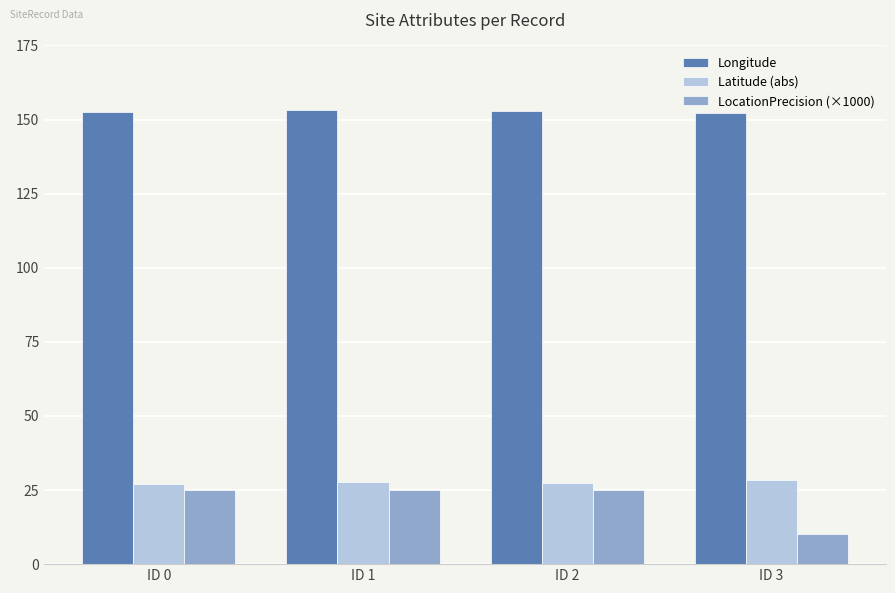

What is the lowest value of the Latitude (abs) series?

26.9